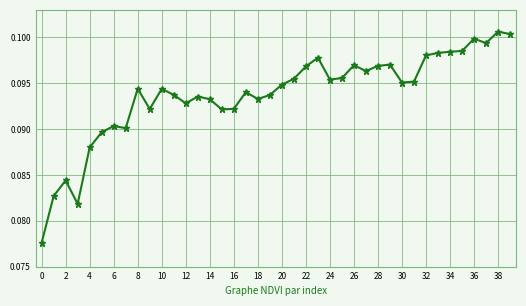

True or false: there are more than 0 points higher than both neighbors.

True